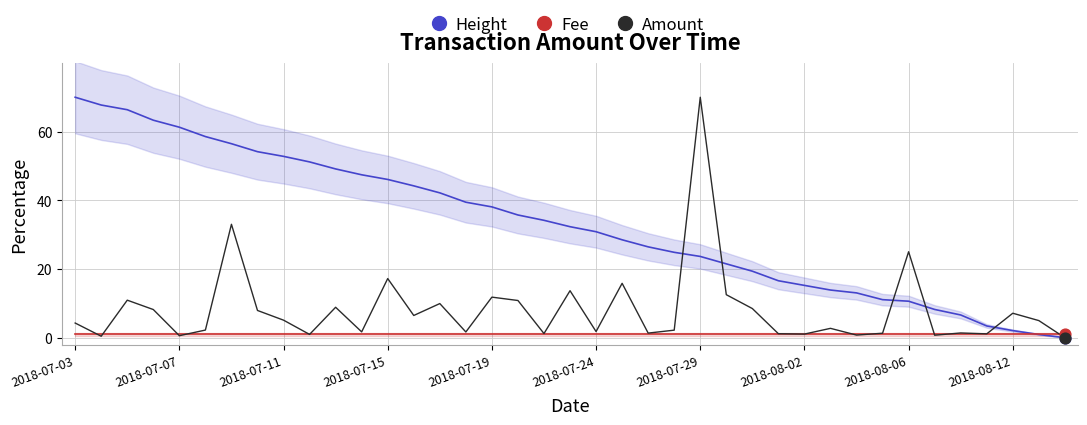

Is the value of Amount at 2018-07-15 greater than the value of Fee at 2018-07-19?

Yes